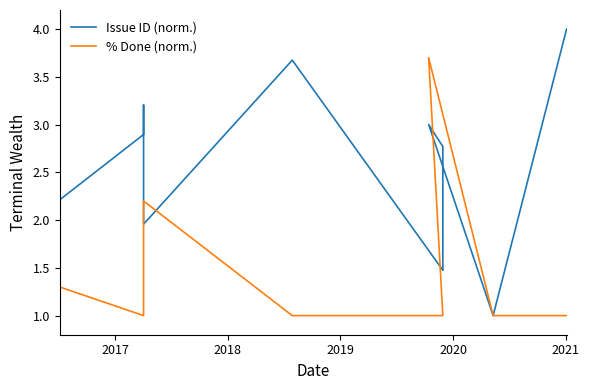

Which series has the largest total across all categories?

Issue ID (norm.)